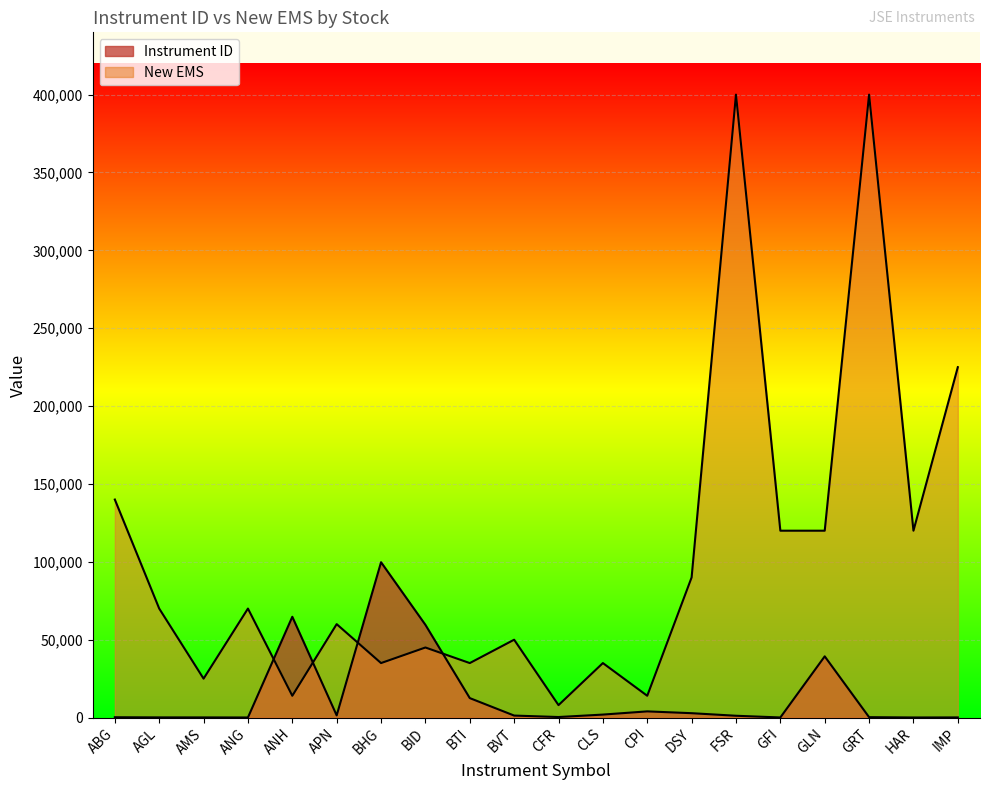

List the labels in order of Instrument ID value, smallest first.

ANG, HAR, GFI, IMP, AMS, AGL, ABG, GRT, CFR, FSR, BVT, APN, CLS, DSY, CPI, BTI, GLN, BID, ANH, BHG